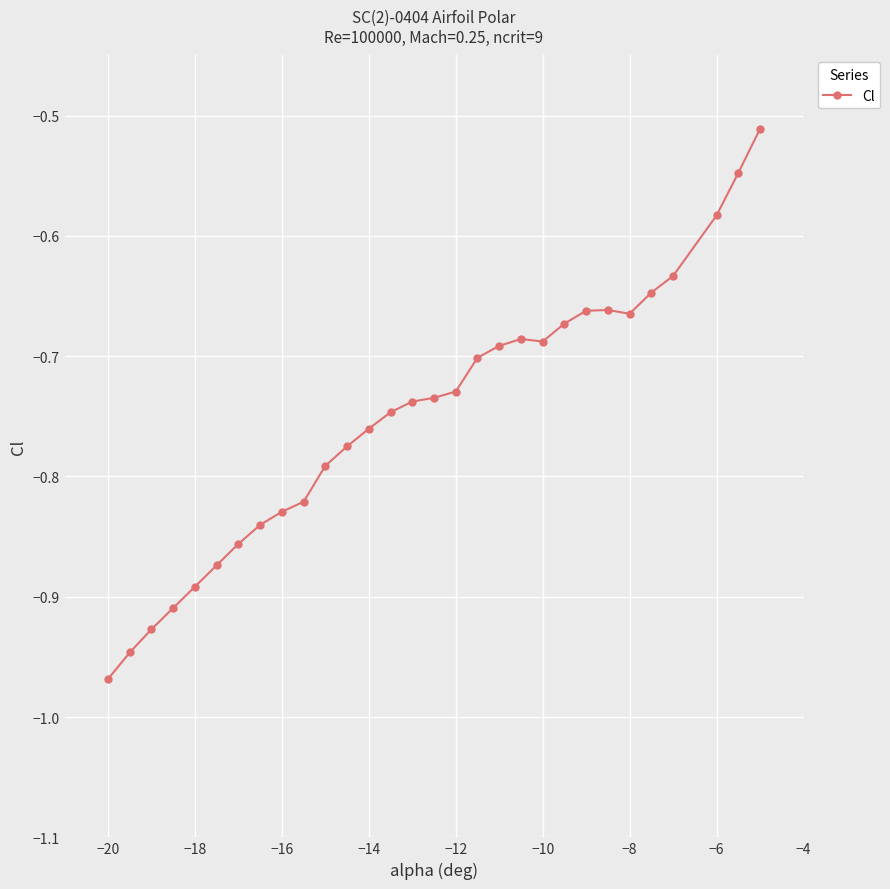

What is the difference between the second highest and minimum values?

0.4